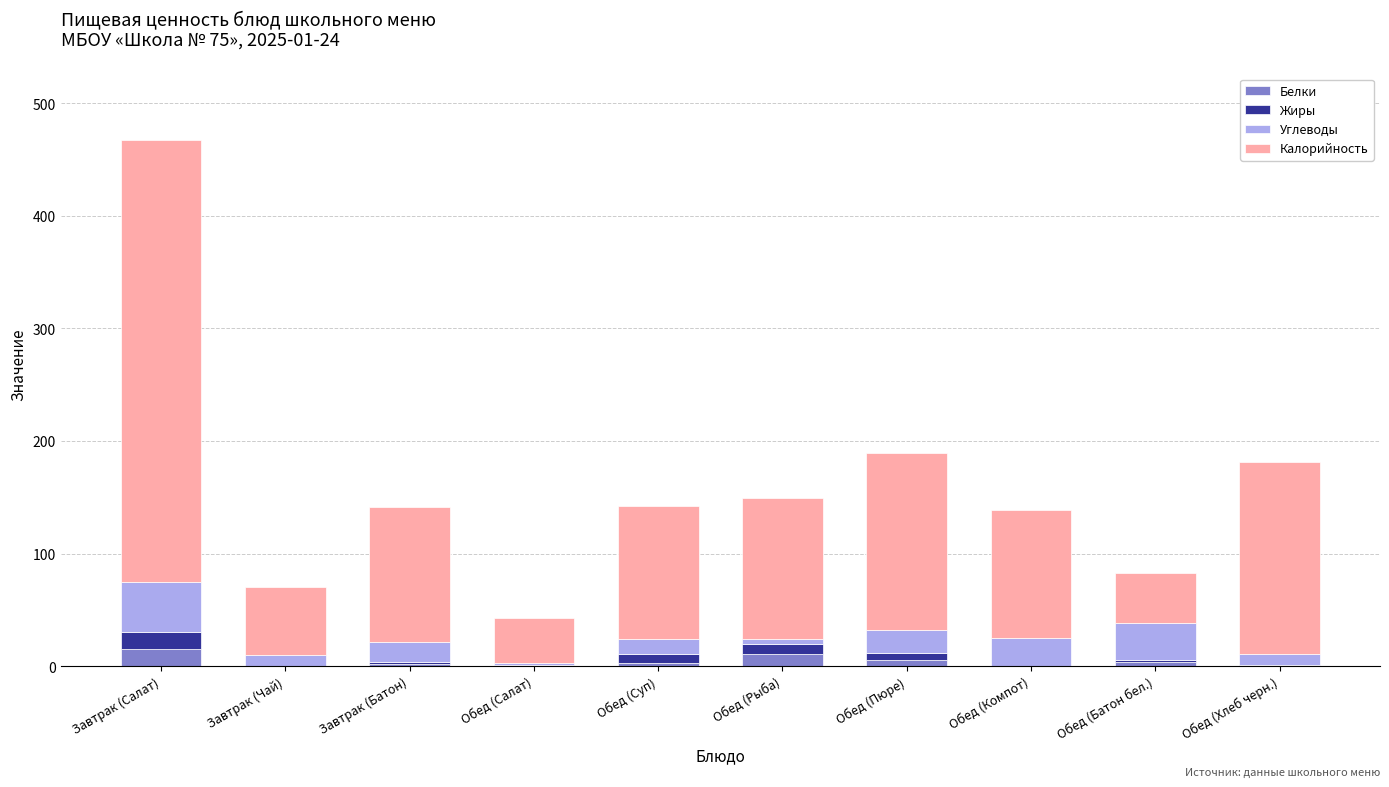

What is the average value of the Белки series?

4.2